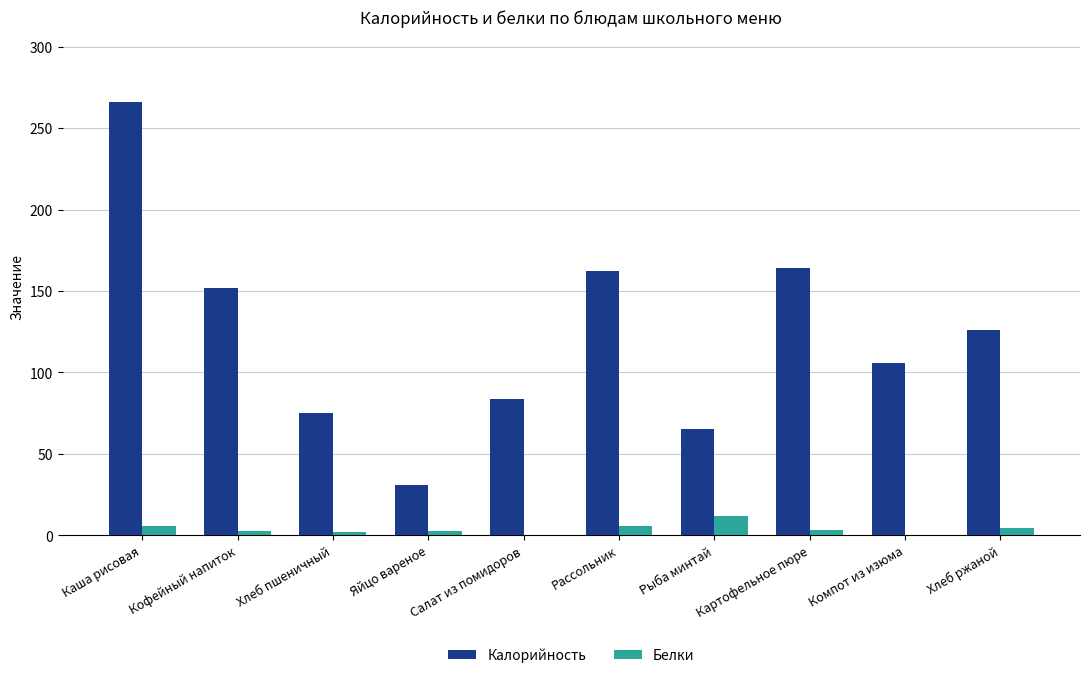

Which series has the largest total across all categories?

Калорийность